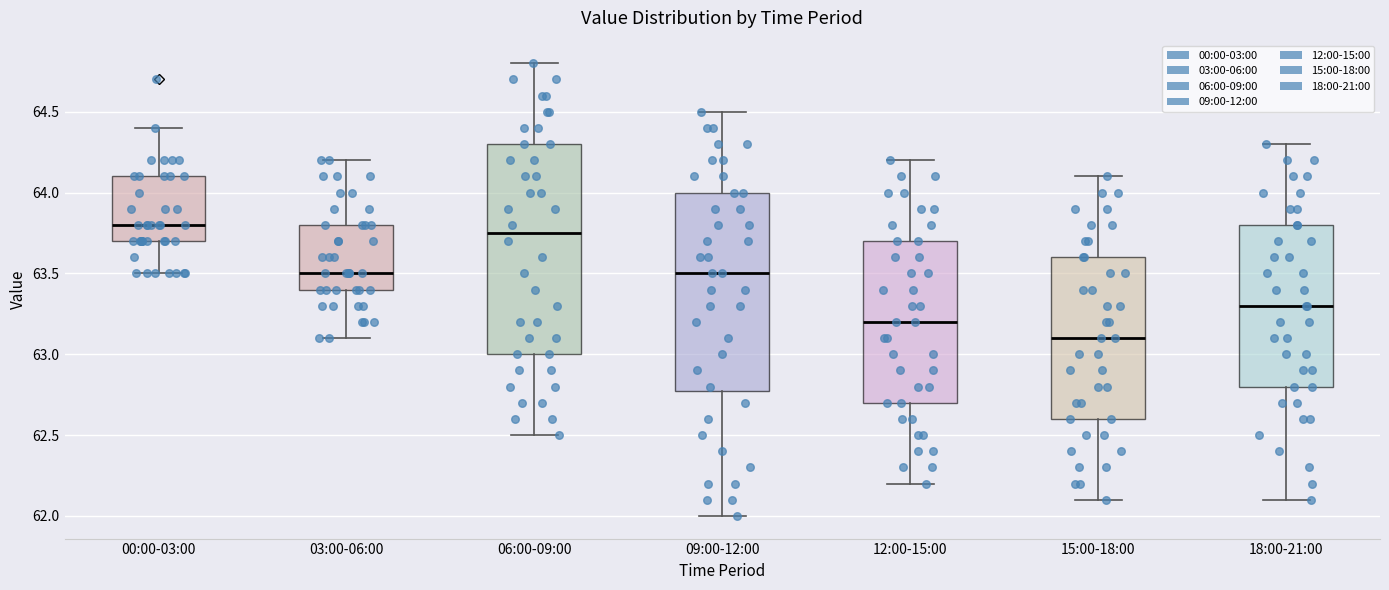

Where is the lower edge of the box for 00:00-03:00 on the y-axis? The values are not printed on the chart, so give them approximately, as read against the axis.

63.70